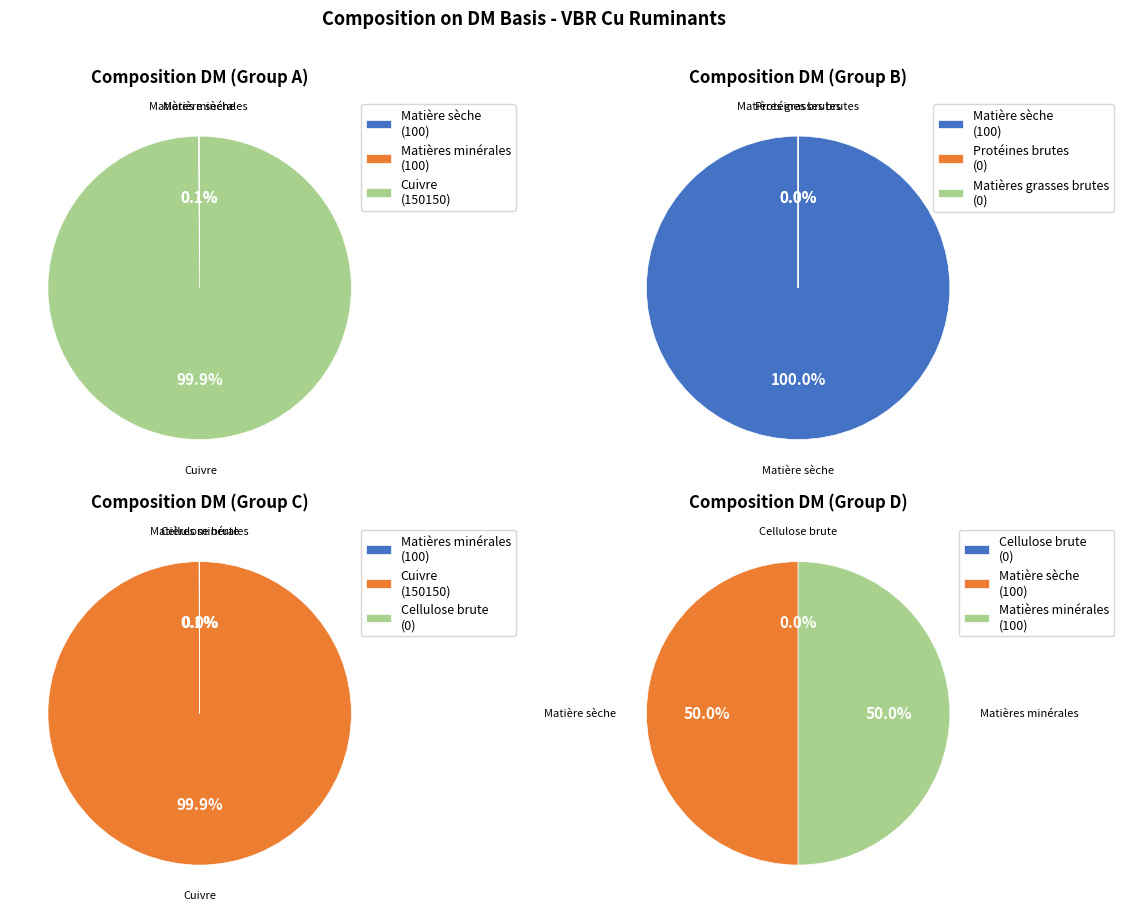

Which category accounts for the majority?

Cuivre